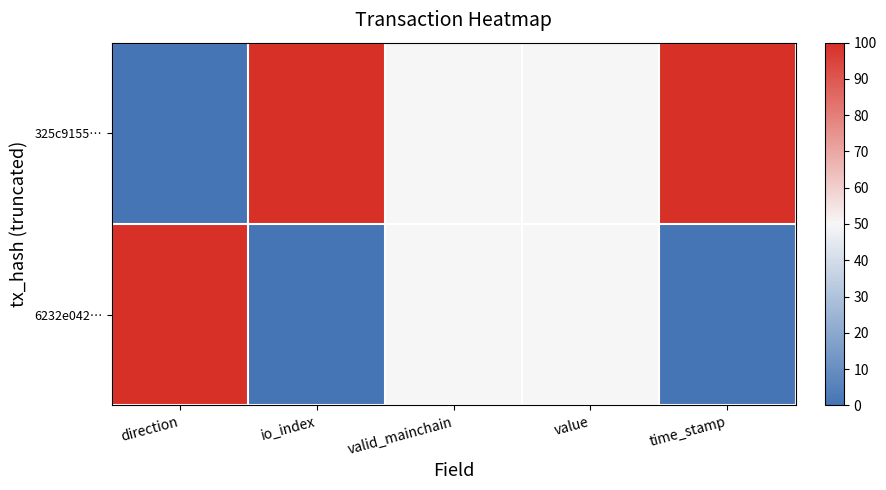

Between io_index and valid_mainchain, which series saw the biggest shift?

325c9155…